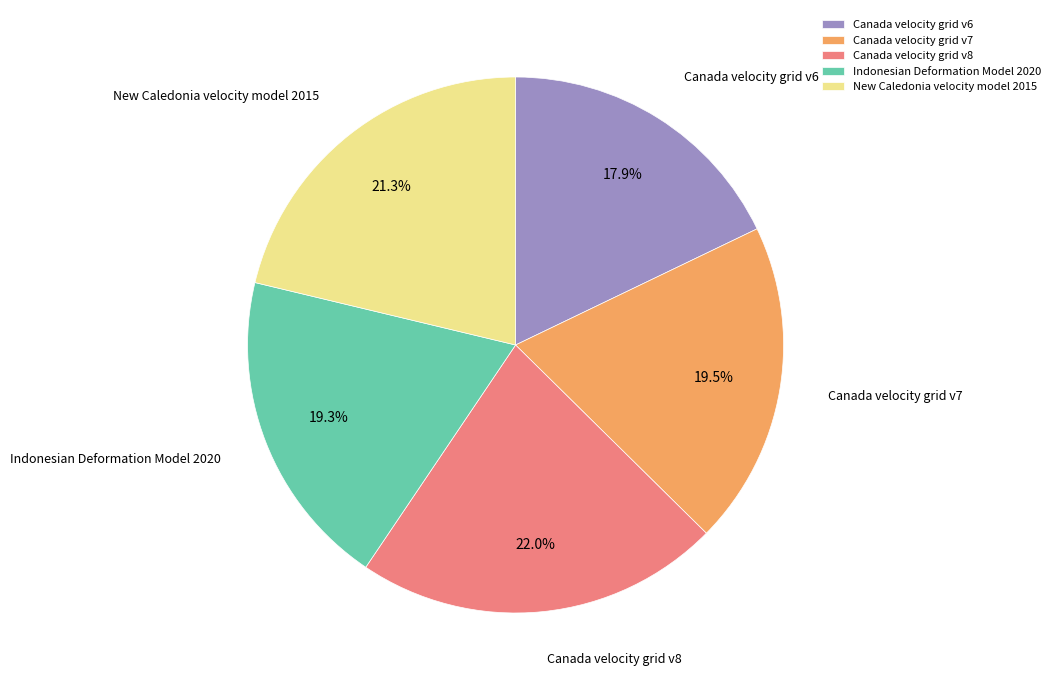

Is there any slice that represents more than half of the pie?

No